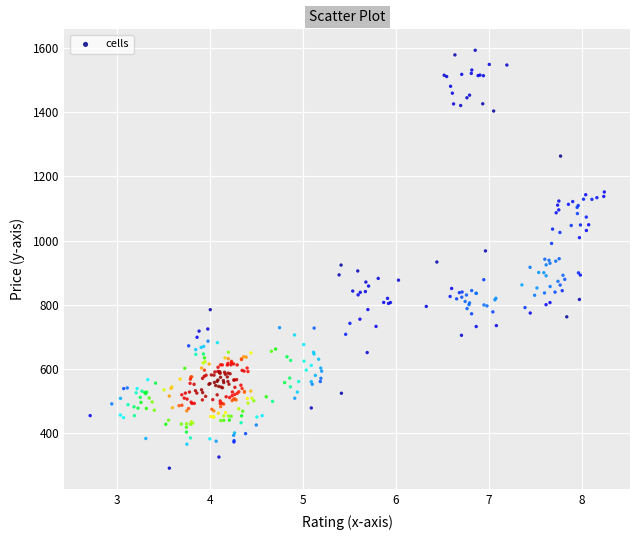

What is the range of Y values (max minus min)?

1302.1